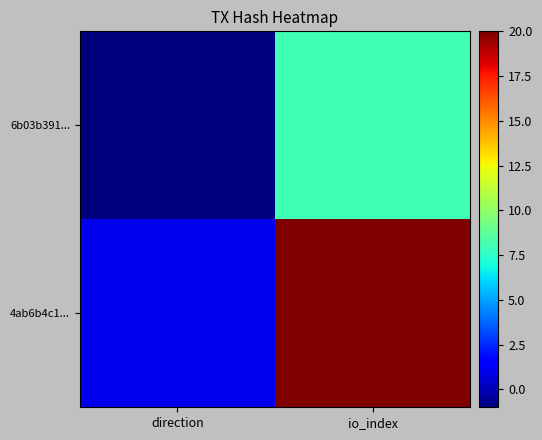

Which series has the largest total across all categories?

4ab6b4c1...